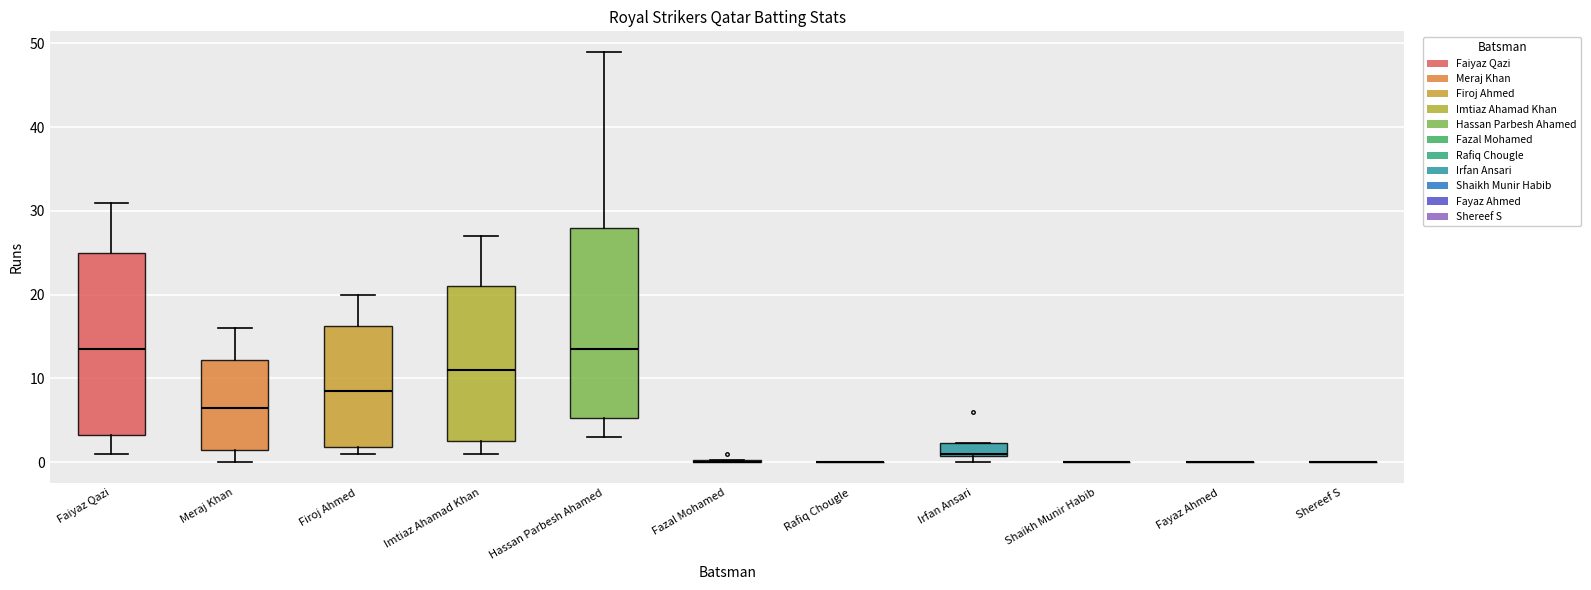

Reading left to right, read every box against the y-axis: the position of its median line, the range the box covers, and the ends of its whiskers. The values are not printed on the chart, so give them approximately, as read against the axis.

Faiyaz Qazi: median 14, box 3 to 25, whiskers 1 to 31
Meraj Khan: median 7, box 2 to 12, whiskers 0 to 16
Firoj Ahmed: median 9, box 2 to 16, whiskers 1 to 20
Imtiaz Ahamad Khan: median 11, box 3 to 21, whiskers 1 to 27
Hassan Parbesh Ahamed: median 14, box 5 to 28, whiskers 3 to 49
Fazal Mohamed: box collapsed to a line at 0, whiskers 0 to 0
Rafiq Chougle: box collapsed to a line at 0, whiskers 0 to 0
Irfan Ansari: median 1, box 1 to 2, whiskers 0 to 2
Shaikh Munir Habib: box collapsed to a line at 0, whiskers 0 to 0
Fayaz Ahmed: box collapsed to a line at 0, whiskers 0 to 0
Shereef S: box collapsed to a line at 0, whiskers 0 to 0